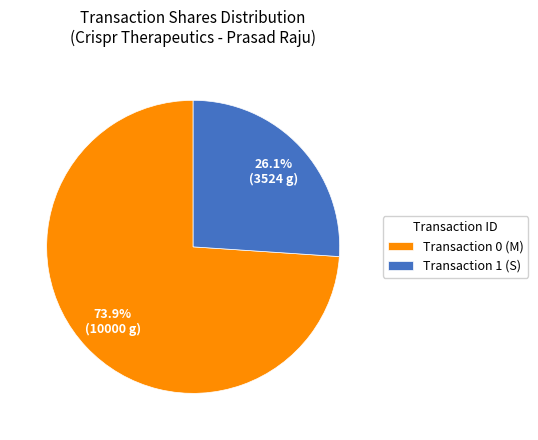

Combined, what portion of the pie is Transaction 0 (M) and Transaction 1 (S)?

100.0%